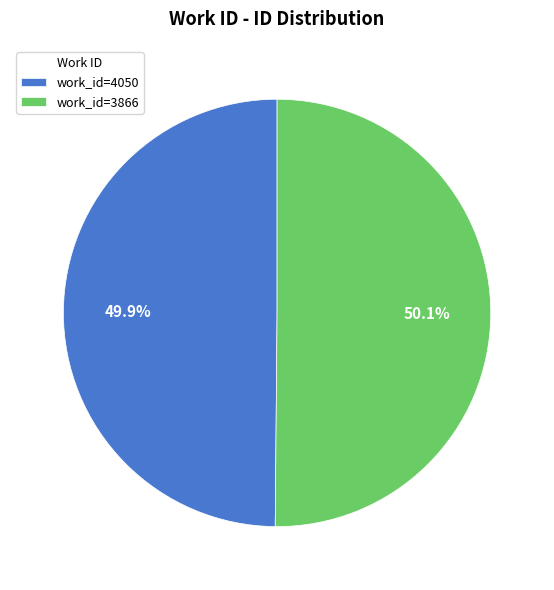

How many slices are in this pie chart?

2